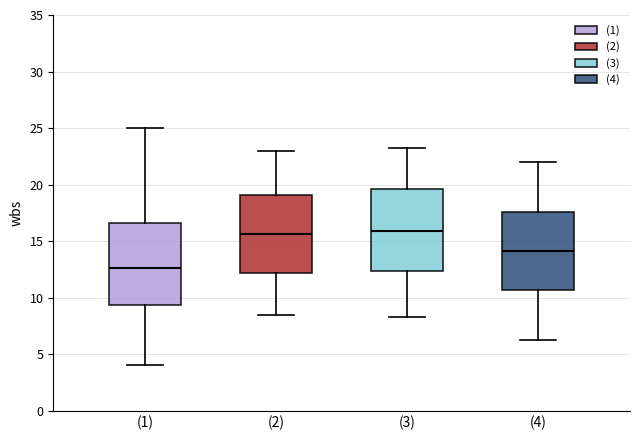

Which box's median line is the lowest?

(1)